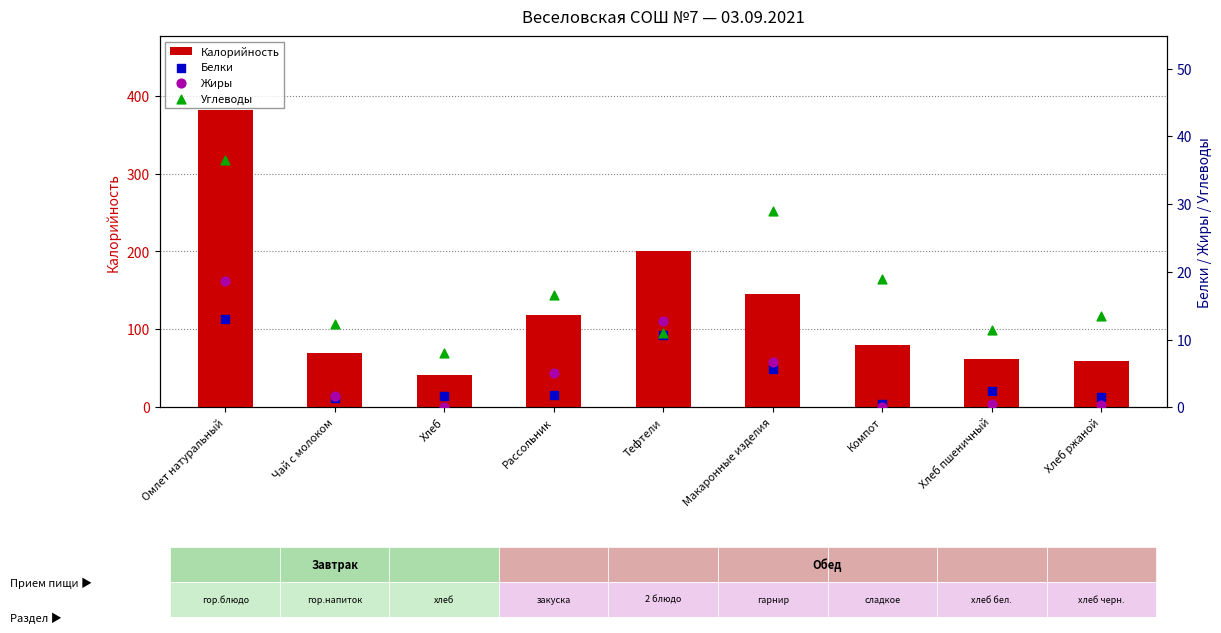

What are all the series names shown in the legend?

Калорийность, Белки, Жиры, Углеводы